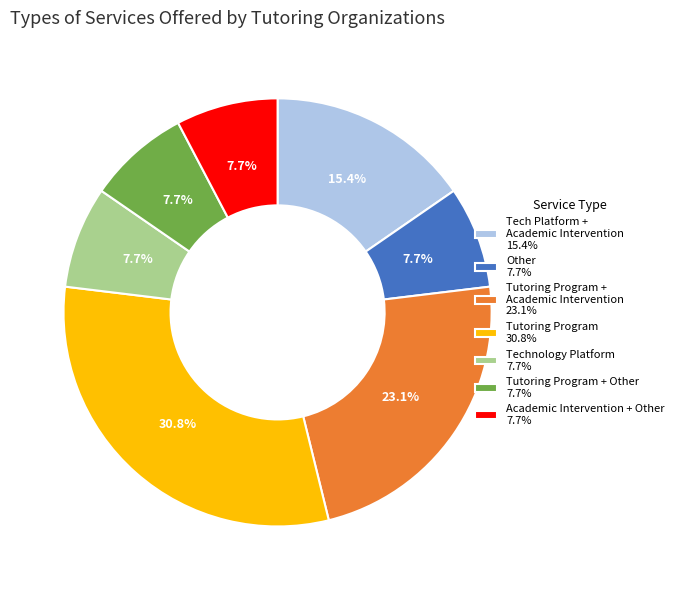

Does Tutoring Program 30.8% account for over 50% of the chart?

No